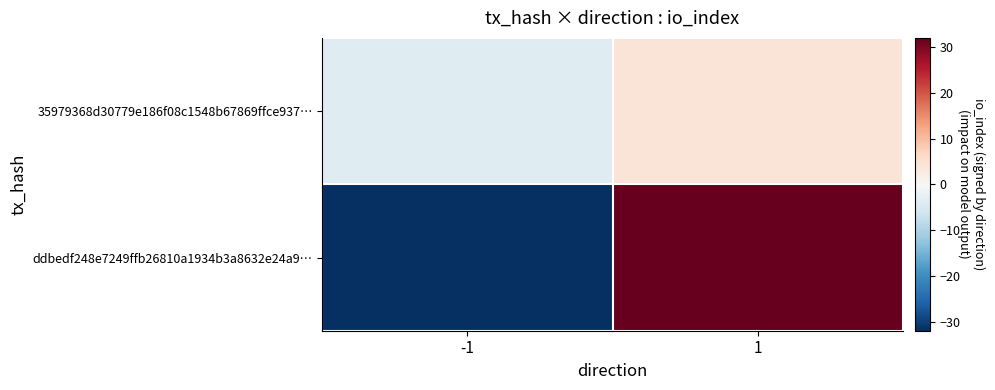

How many data points does each series have?

2